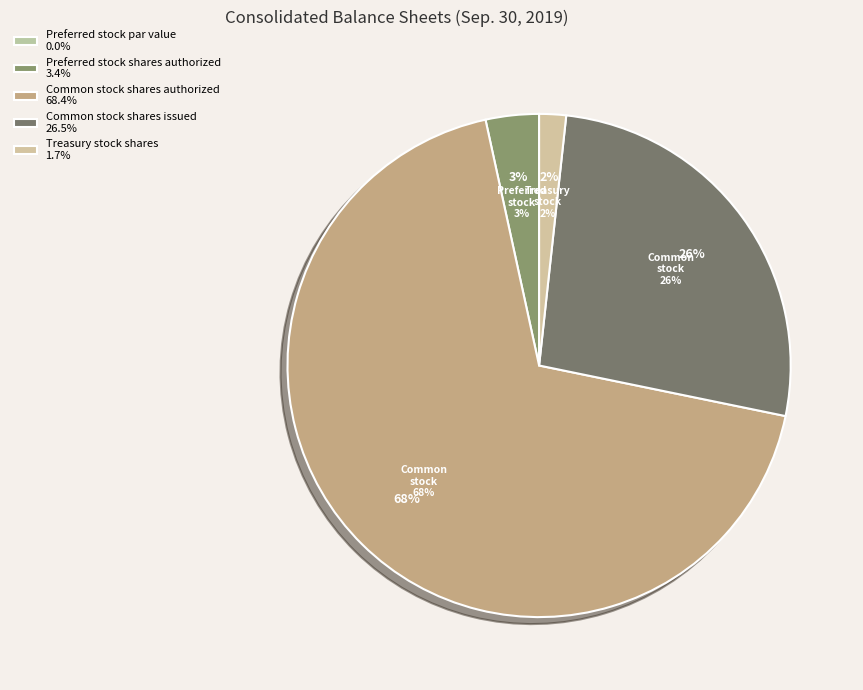

Do Common stock shares issued and Preferred stock shares authorized together represent more than half of the pie?

No